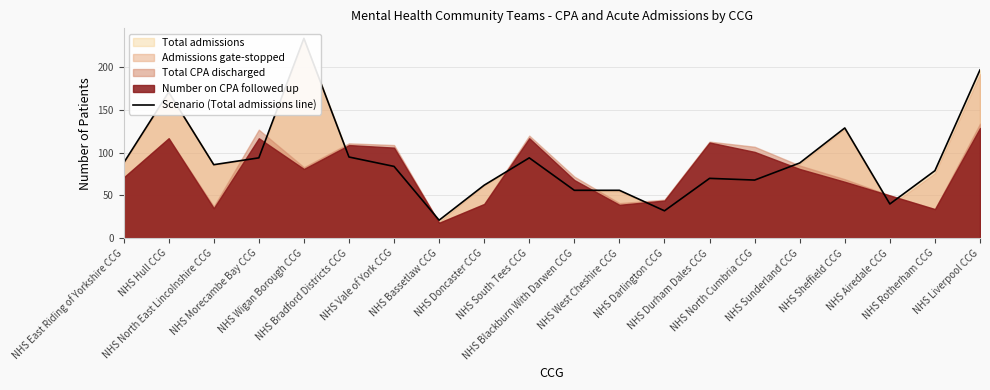

Where is the data nearest to the value 127?

NHS Sheffield CCG